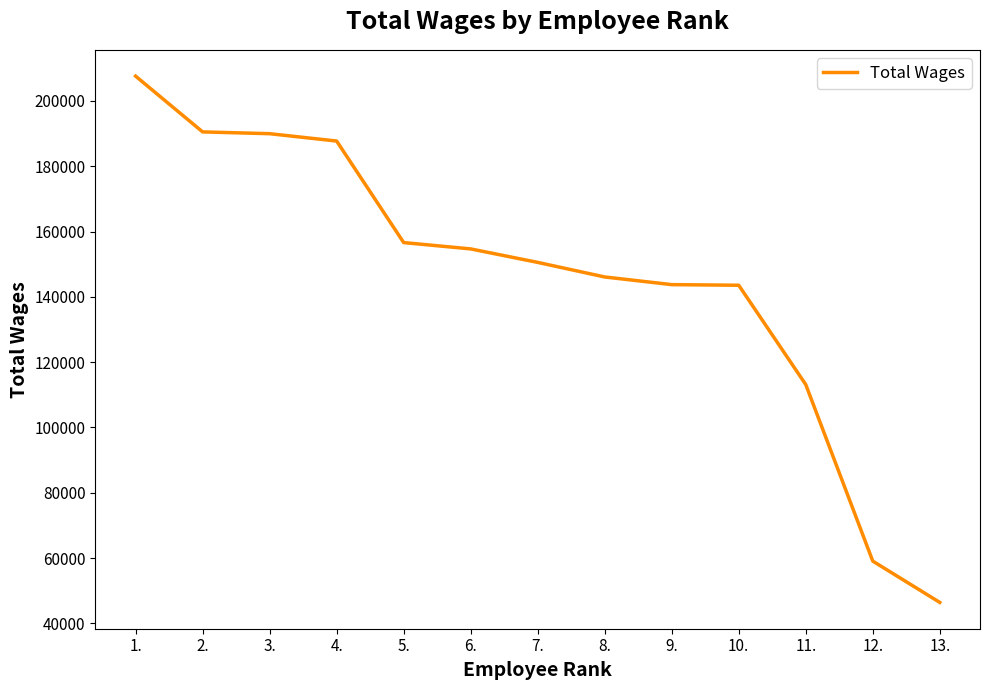

What is the change in value from 5. to 12.?

-97528